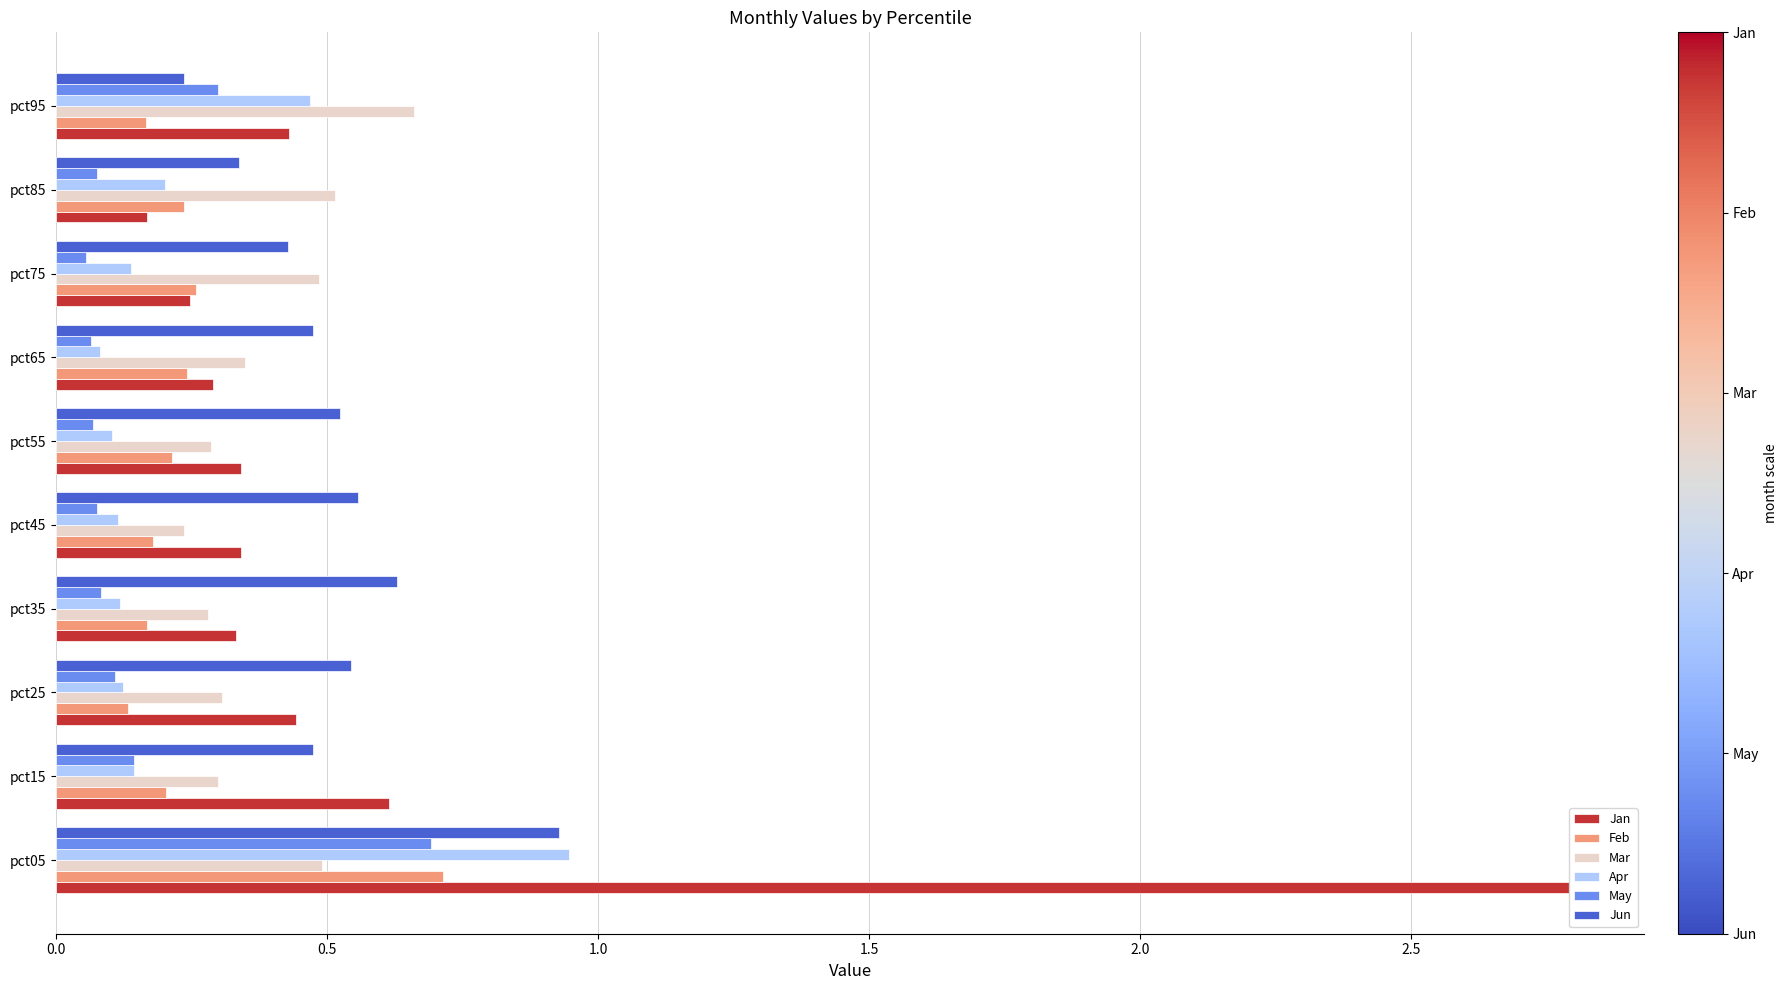

Between pct05 and pct55, which series saw the biggest shift?

Jan